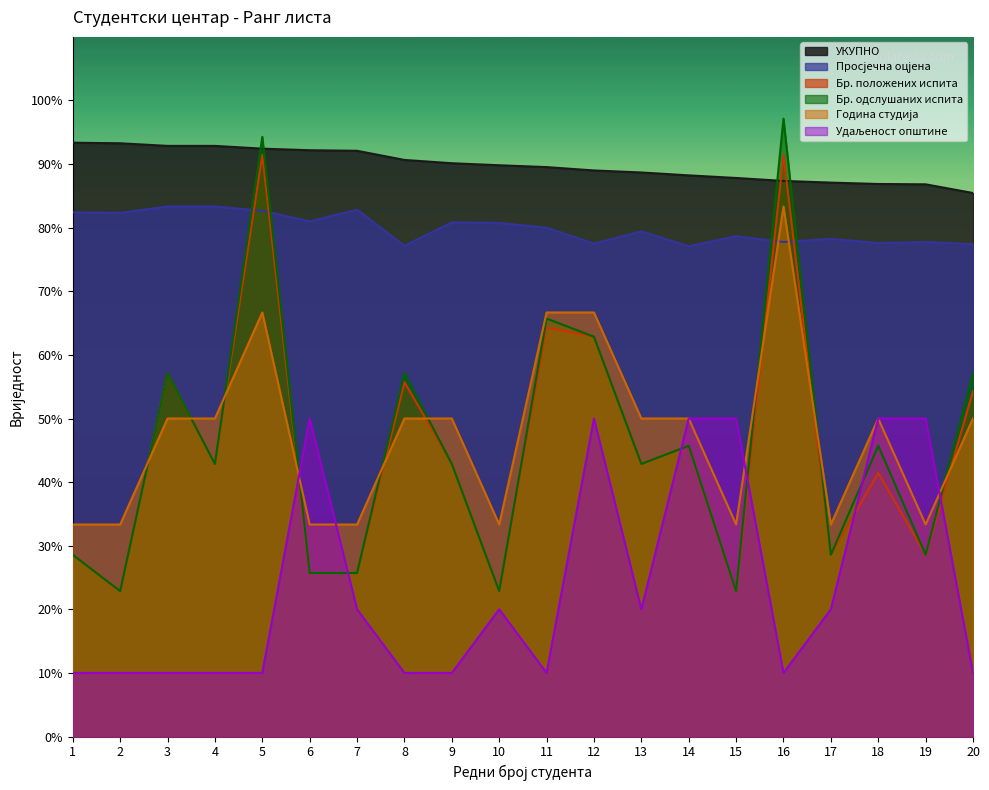

What is the maximum value for Просјечна оцјена?

83.3